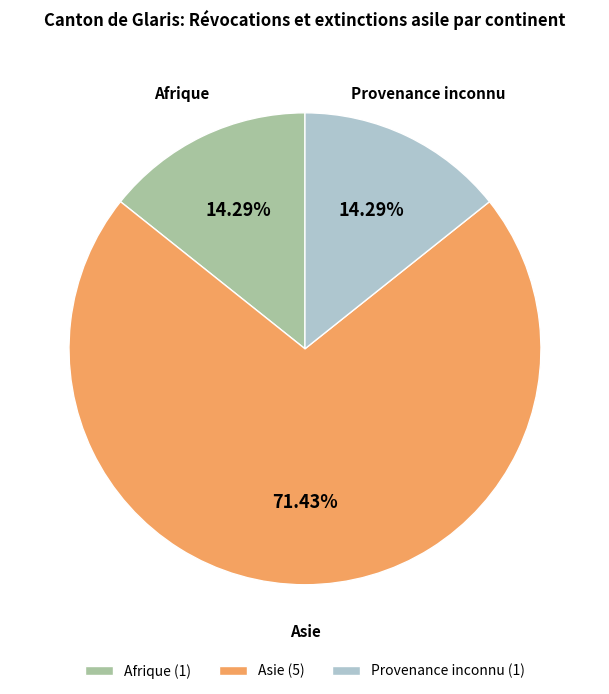

Does Provenance inconnu represent more than half of the total?

No